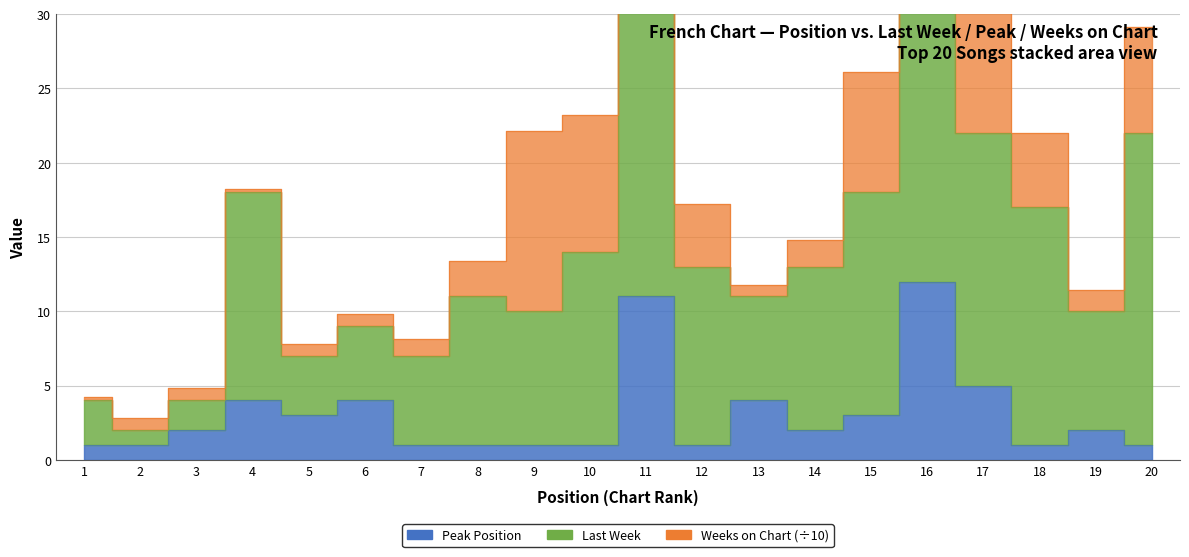

At which category does the chart reach its peak across all series?

16